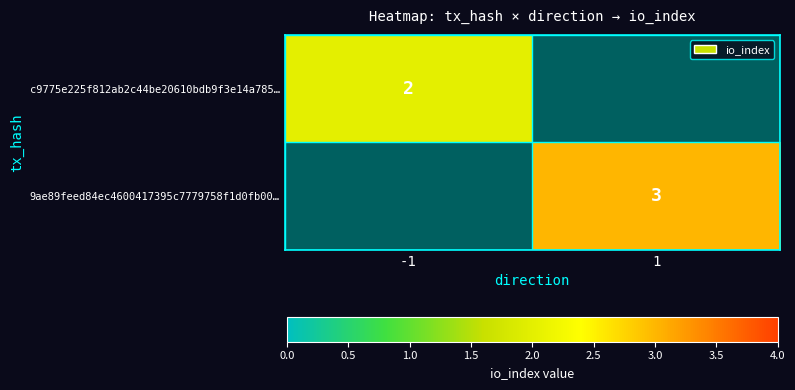

The value of c9775e225f812ab2c44be20610bdb9f3e14a785… at -1 is 3. True or false?

False